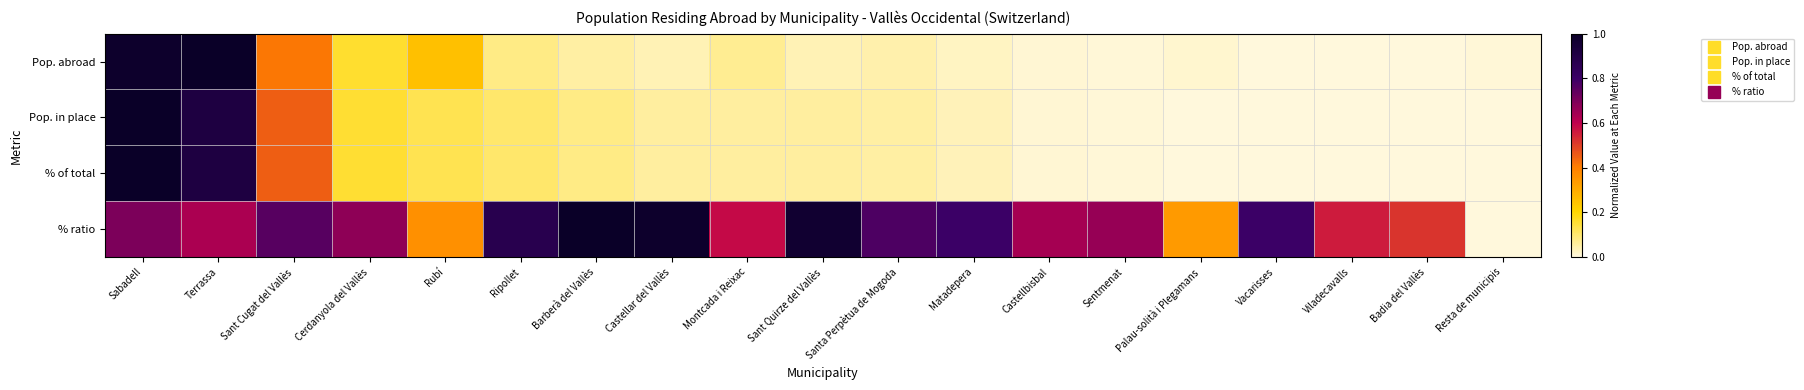

Reading right to left, extract all data points from this chart.

Pop. abroad: Resta de municipis=0.0	Badia del Vallès=0.0	Viladecavalls=0.0	Vacarisses=0.0	Palau-solità i Plegamans=0.0	Sentmenat=0.0	Castellbisbal=0.0	Matadepera=0.0	Santa Perpètua de Mogoda=0.0	Sant Quirze del Vallès=0.0	Montcada i Reixac=0.1	Castellar del Vallès=0.0	Barberà del Vallès=0.1	Ripollet=0.1	Rubí=0.3	Cerdanyola del Vallès=0.2	Sant Cugat del Vallès=0.4	Terrassa=1.0	Sabadell=1.0
Pop. in place: Resta de municipis=0.0	Badia del Vallès=0.0	Viladecavalls=0.0	Vacarisses=0.0	Palau-solità i Plegamans=0.0	Sentmenat=0.0	Castellbisbal=0.0	Matadepera=0.0	Santa Perpètua de Mogoda=0.1	Sant Quirze del Vallès=0.1	Montcada i Reixac=0.1	Castellar del Vallès=0.1	Barberà del Vallès=0.1	Ripollet=0.1	Rubí=0.1	Cerdanyola del Vallès=0.2	Sant Cugat del Vallès=0.5	Terrassa=0.9	Sabadell=1.0
% of total: Resta de municipis=0.0	Badia del Vallès=0.0	Viladecavalls=0.0	Vacarisses=0.0	Palau-solità i Plegamans=0.0	Sentmenat=0.0	Castellbisbal=0.0	Matadepera=0.0	Santa Perpètua de Mogoda=0.1	Sant Quirze del Vallès=0.1	Montcada i Reixac=0.1	Castellar del Vallès=0.1	Barberà del Vallès=0.1	Ripollet=0.1	Rubí=0.1	Cerdanyola del Vallès=0.2	Sant Cugat del Vallès=0.5	Terrassa=0.9	Sabadell=1.0
% ratio: Resta de municipis=0.0	Badia del Vallès=0.5	Viladecavalls=0.6	Vacarisses=0.8	Palau-solità i Plegamans=0.3	Sentmenat=0.7	Castellbisbal=0.6	Matadepera=0.8	Santa Perpètua de Mogoda=0.8	Sant Quirze del Vallès=1.0	Montcada i Reixac=0.6	Castellar del Vallès=1.0	Barberà del Vallès=1.0	Ripollet=0.9	Rubí=0.4	Cerdanyola del Vallès=0.7	Sant Cugat del Vallès=0.8	Terrassa=0.6	Sabadell=0.7